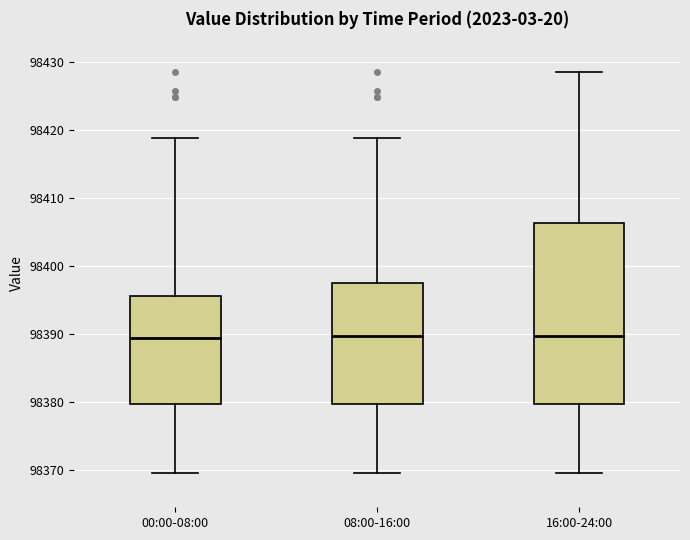

Reading left to right, read every box against the y-axis: the position of its median line, the range the box covers, and the ends of its whiskers. The values are not printed on the chart, so give them approximately, as read against the axis.

00:00-08:00: median 98389, box 98380 to 98396, whiskers 98370 to 98419
08:00-16:00: median 98390, box 98380 to 98397, whiskers 98370 to 98419
16:00-24:00: median 98390, box 98380 to 98406, whiskers 98370 to 98428